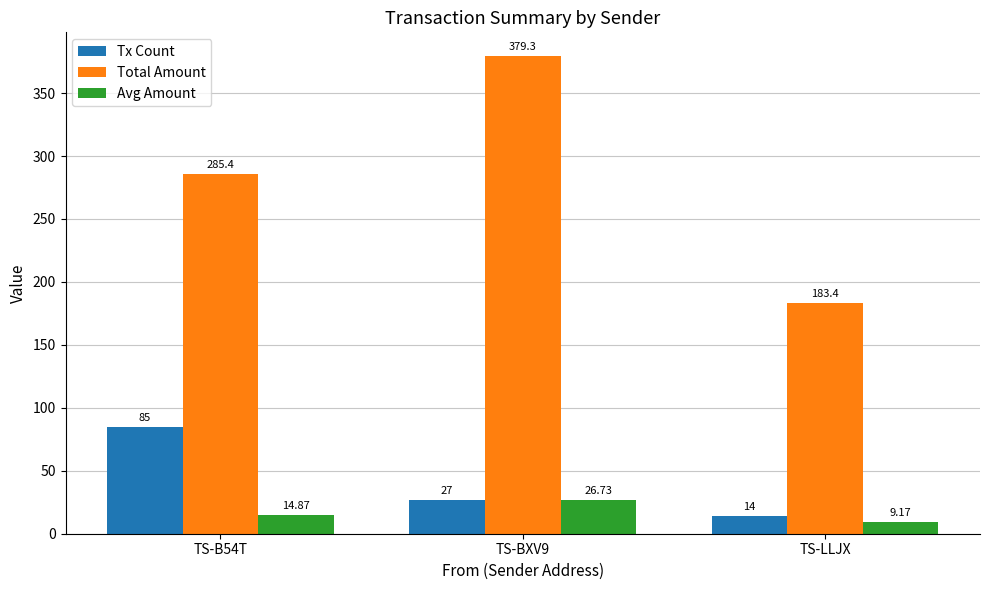

Reading left to right, what are all the values shown in this chart?

Tx Count: 85.0	27.0	14.0
Total Amount: 285.4	379.3	183.4
Avg Amount: 14.9	26.7	9.2